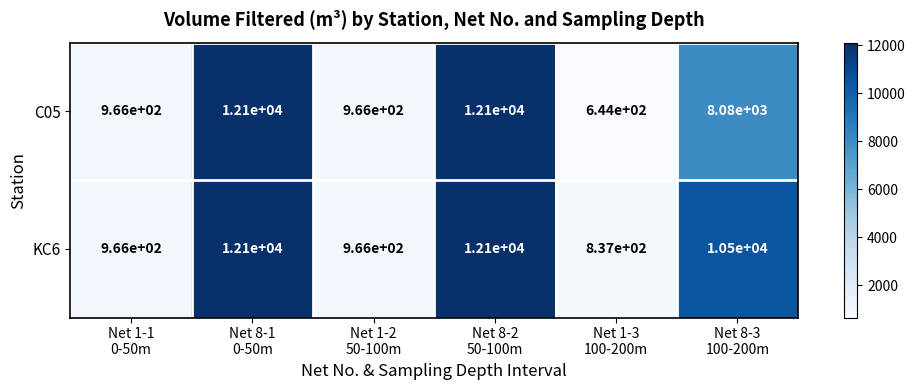

Between Net 1-2
50-100m and Net 8-3
100-200m, which series saw the biggest shift?

KC6